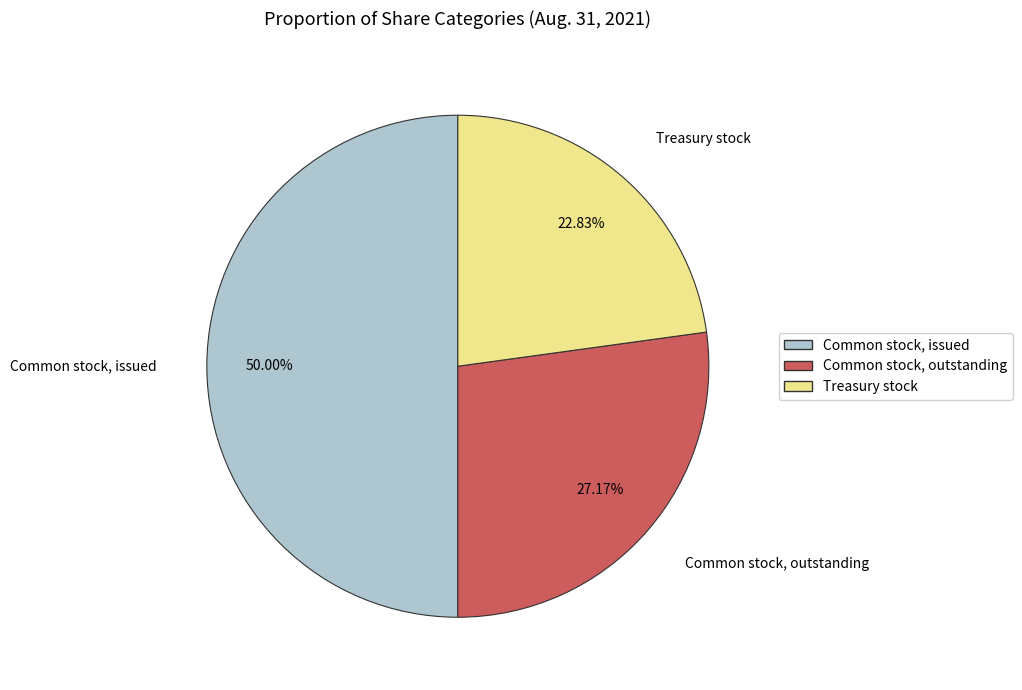

Rank the categories by value from lowest to highest.

Treasury stock, Common stock, outstanding, Common stock, issued